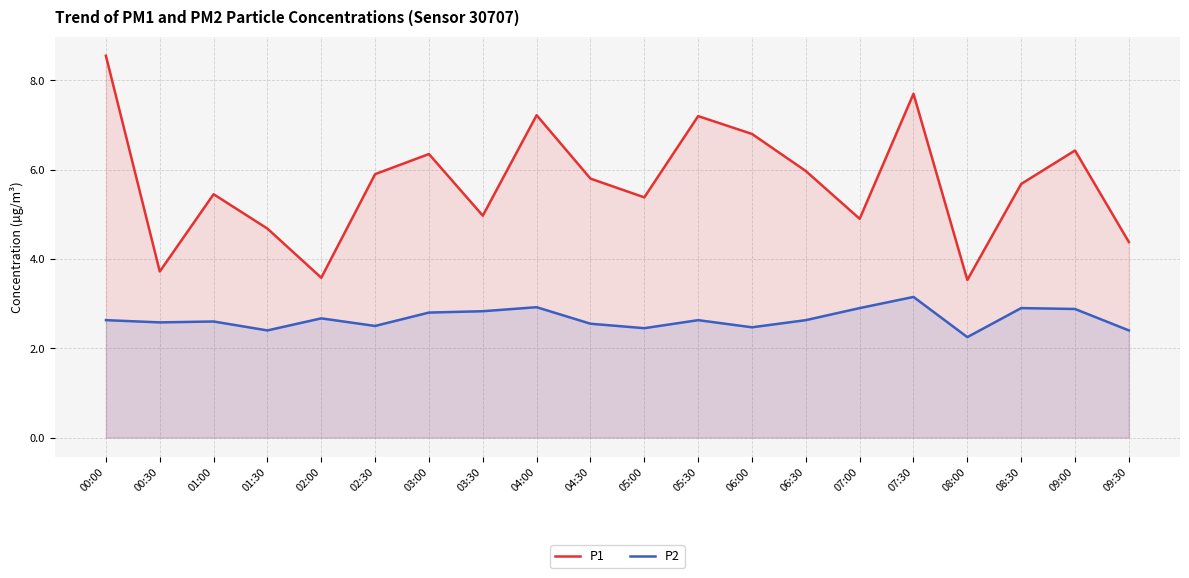

Is the value of P2 at 04:00 greater than the value of P1 at 05:30?

No